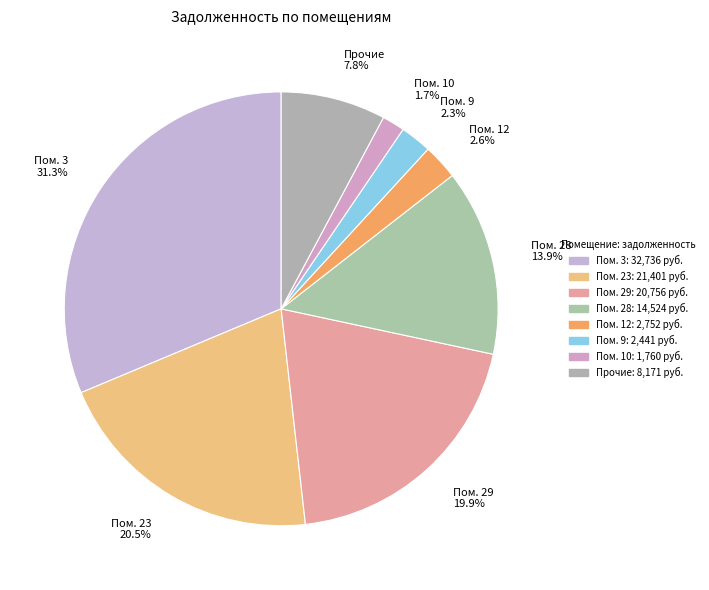

Is there any slice that represents more than half of the pie?

No